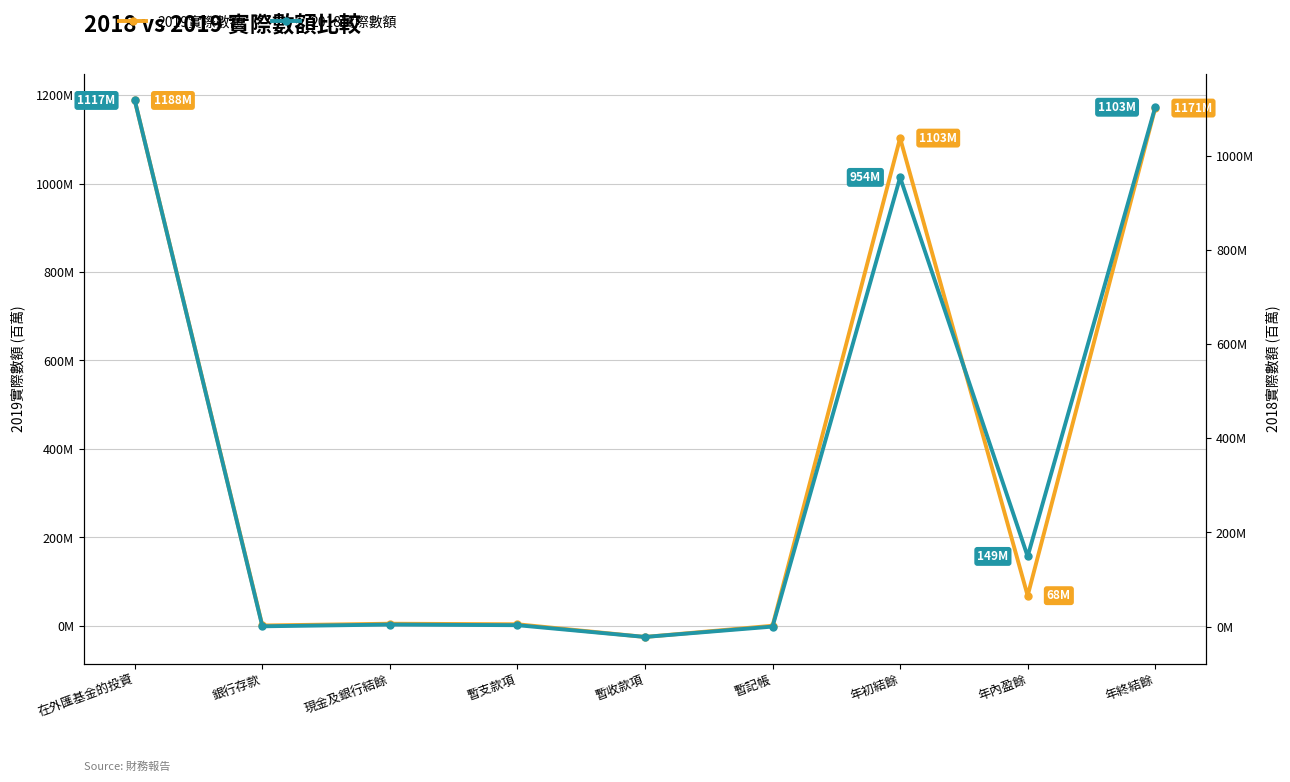

At which label is 2019實際數額 closest to 581331817?

年內盈餘